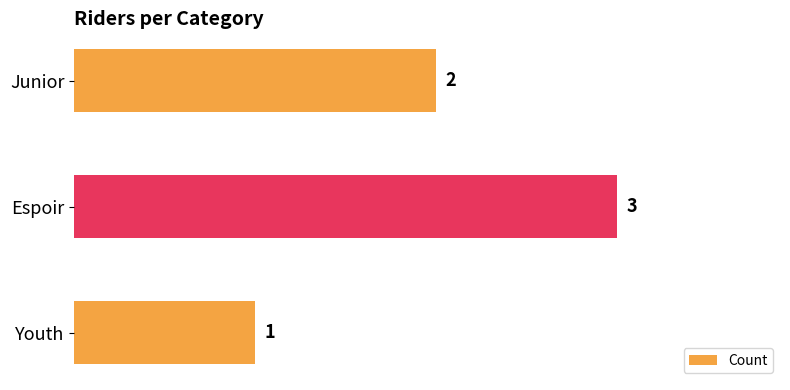

Count the number of categories in the chart.

3